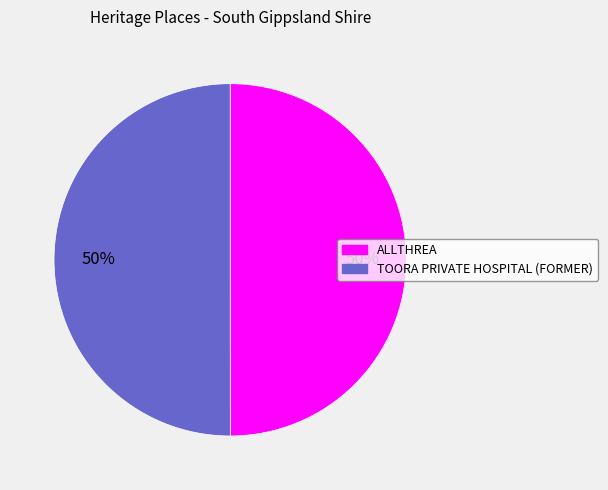

Do TOORA PRIVATE HOSPITAL (FORMER) and ALLTHREA together represent more than half of the pie?

Yes